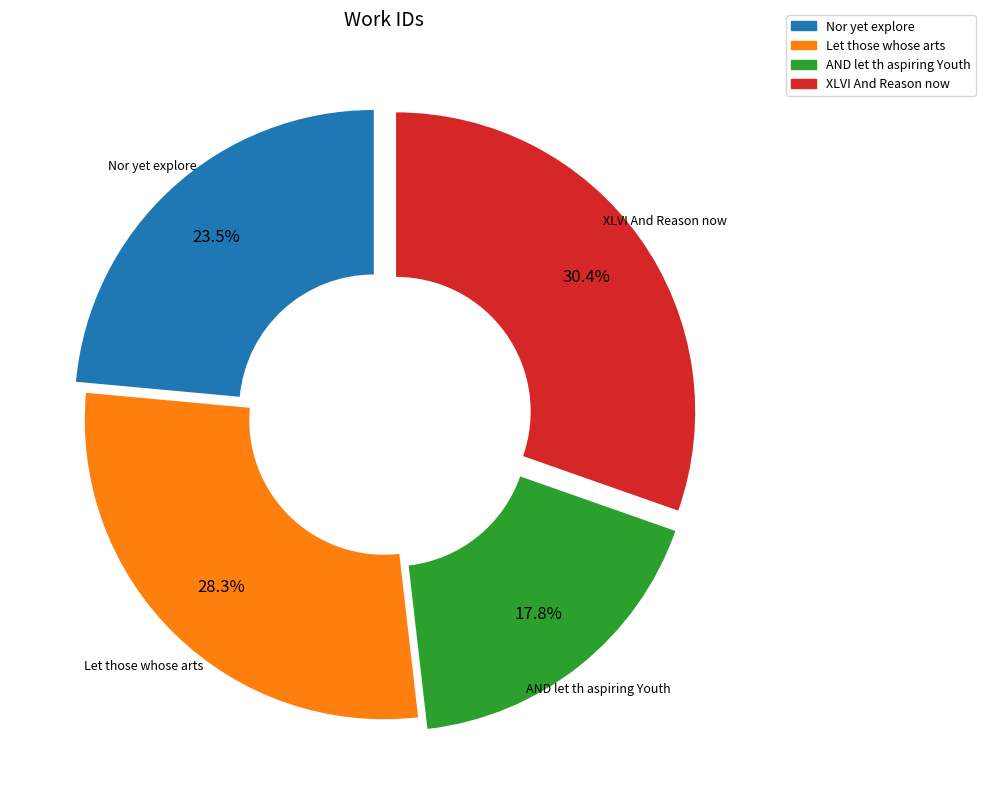

To the nearest percent, what is the difference between the largest and smallest slice percentages?

13%